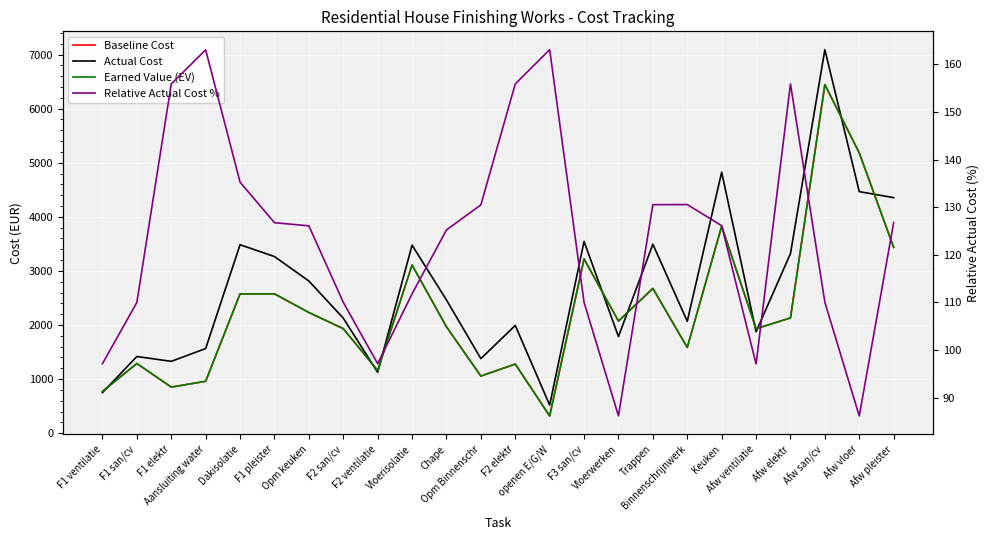

Which label corresponds to the smallest value in the chart?

Afw vloer